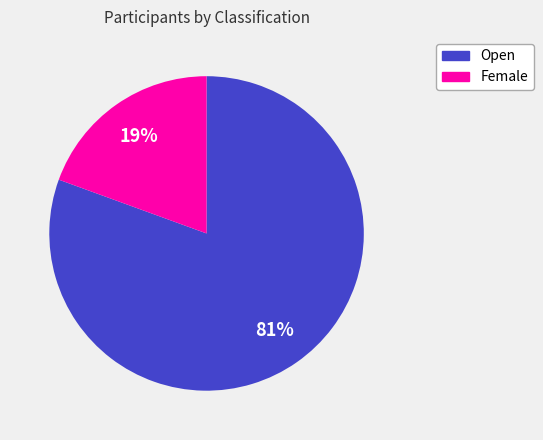

To the nearest percent, what is the combined percentage of Female and Open?

100%